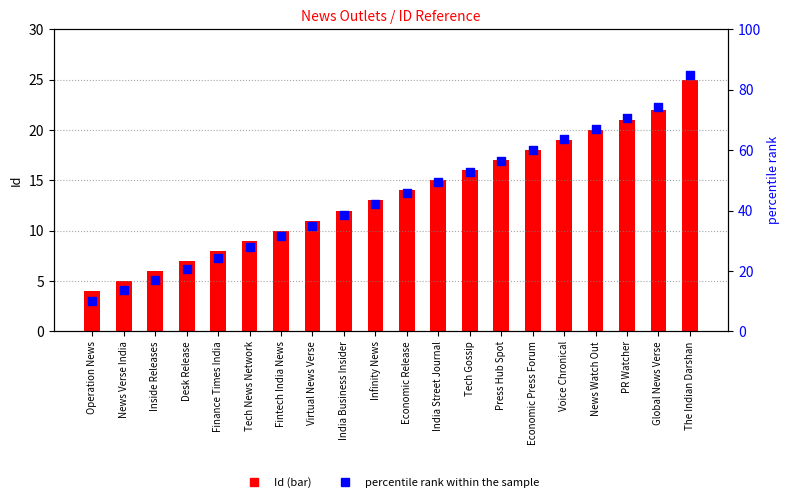

What is the total value across all series at Economic Press Forum?

78.0